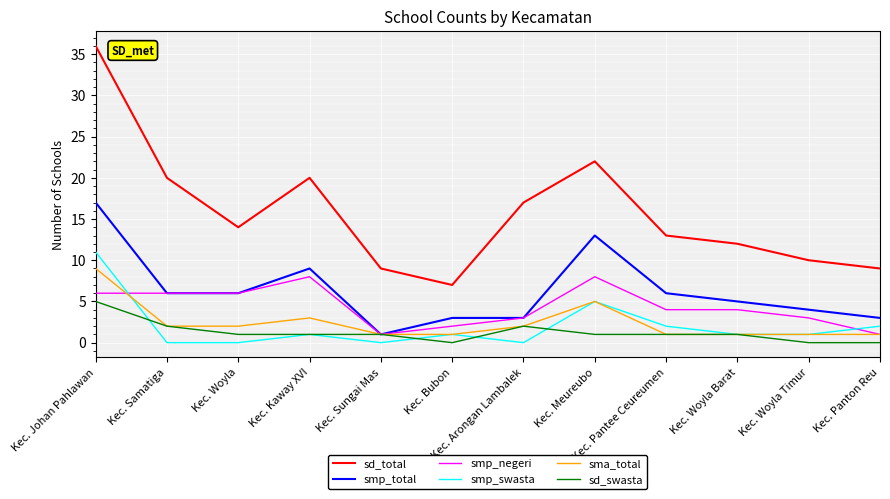

Which series changed the most between Kec. Johan Pahlawan and Kec. Meureubo?

sd_total